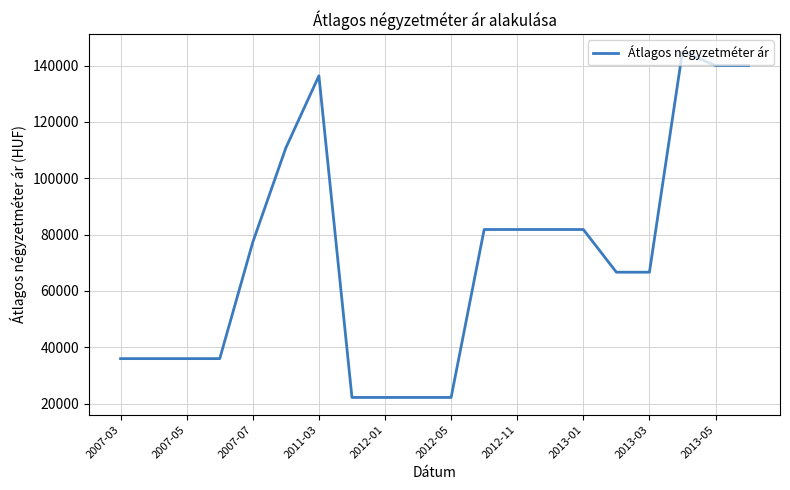

How many lines are shown in the chart?

1